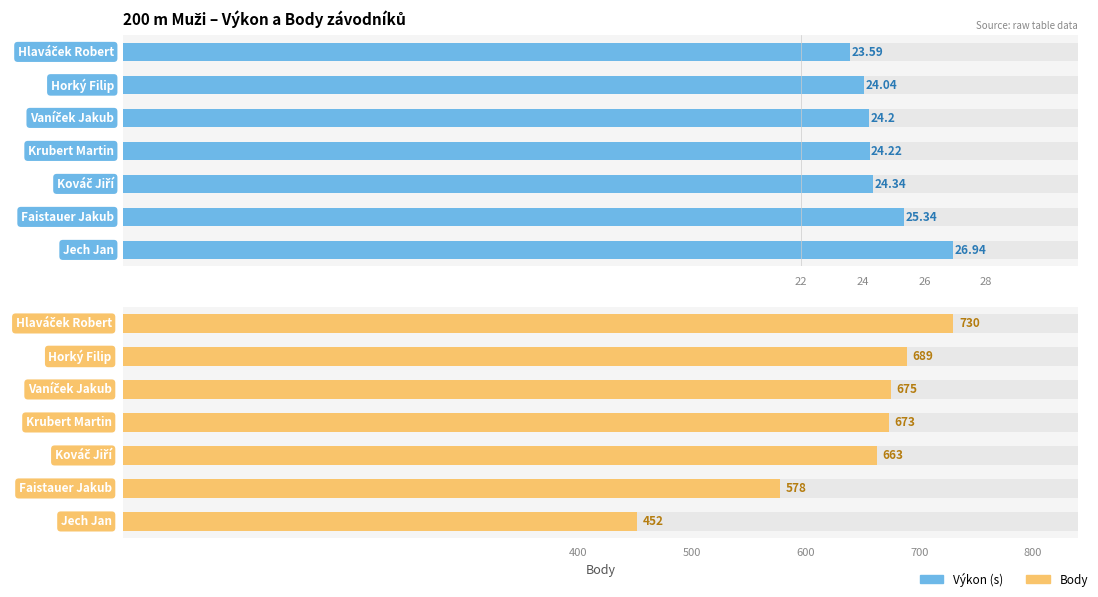

What is the maximum value shown in the chart?

730.0